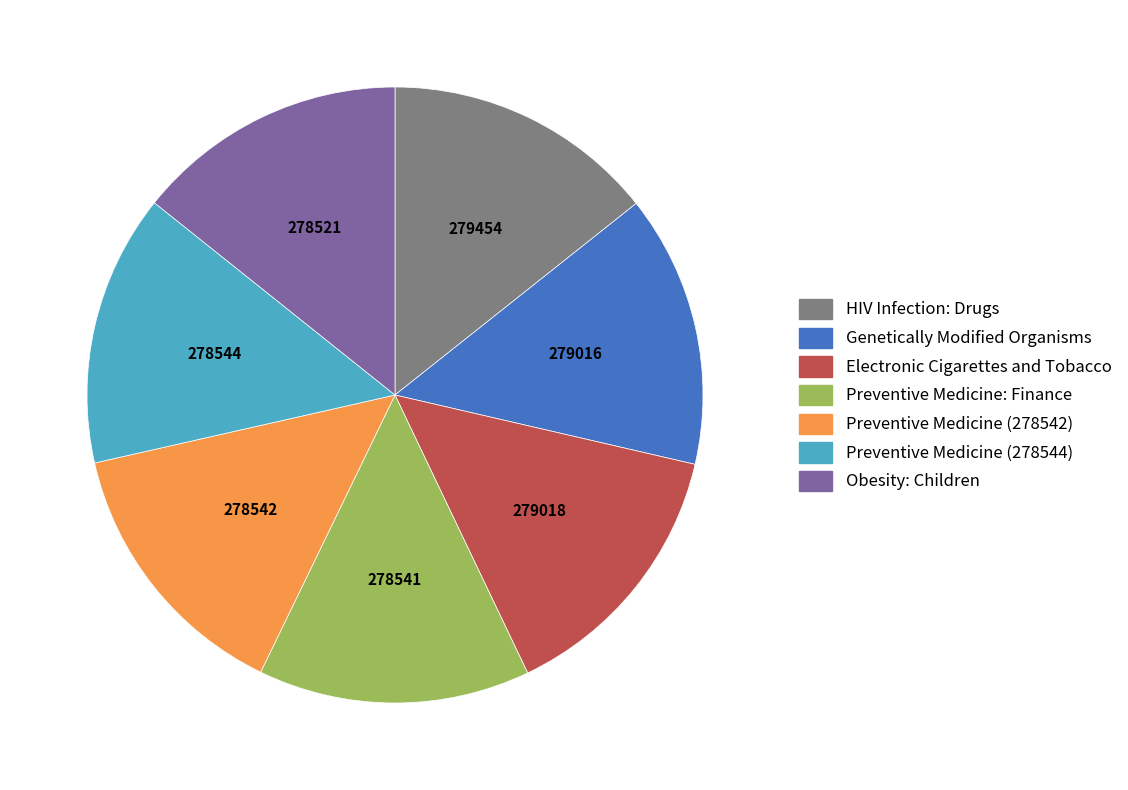

Is Electronic Cigarettes and Tobacco the majority of the pie?

No